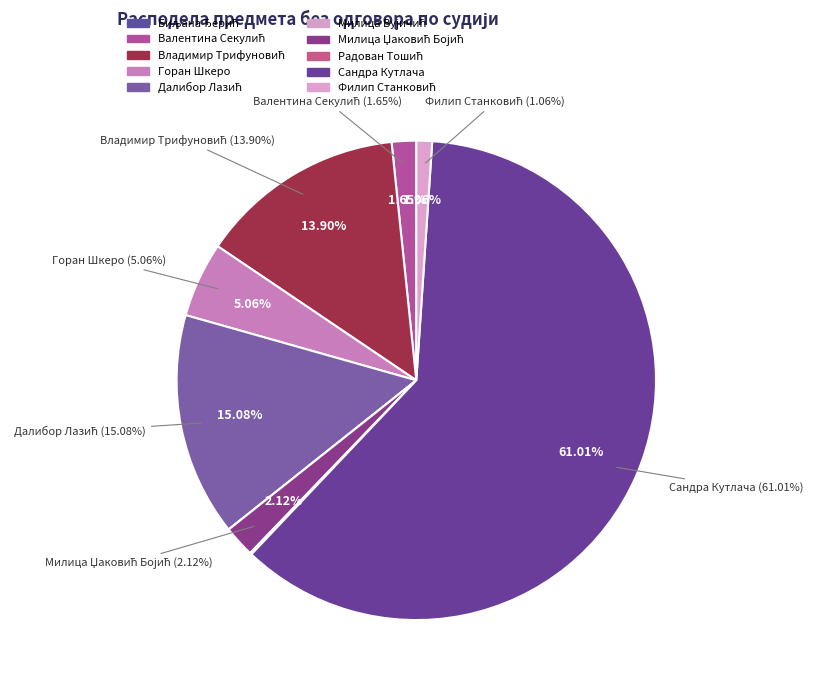

Which slice represents more than half of the pie?

Сандра Кутлача